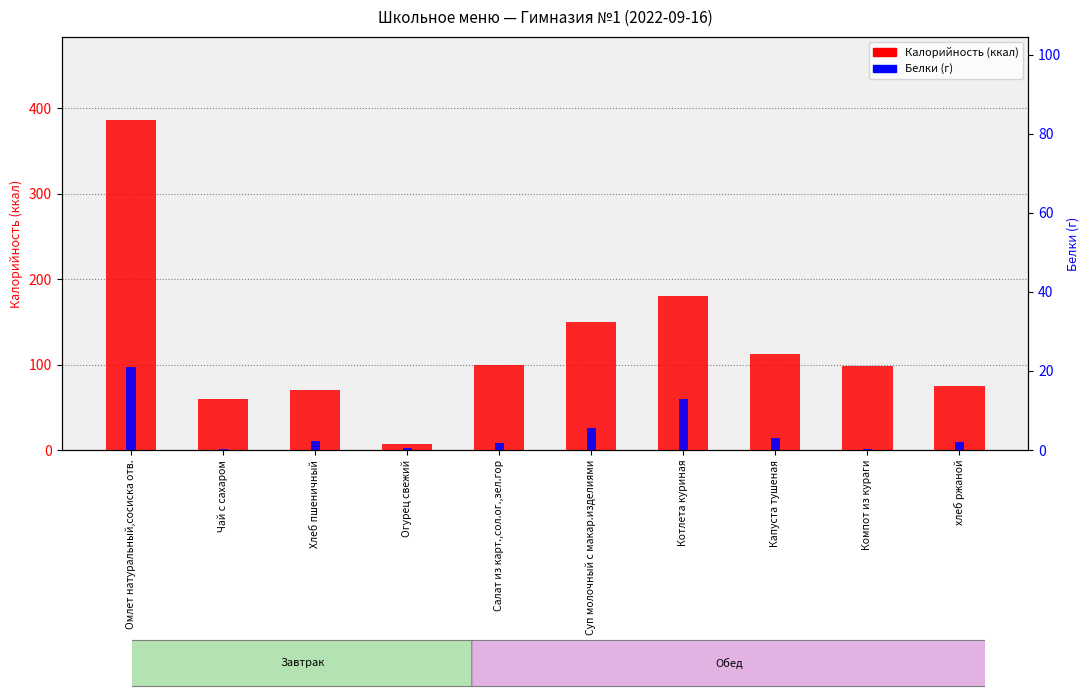

Is it true that Калорийность (ккал) equals 99.0 at Салат из карт.,сол.ог.,зел.гор?

True